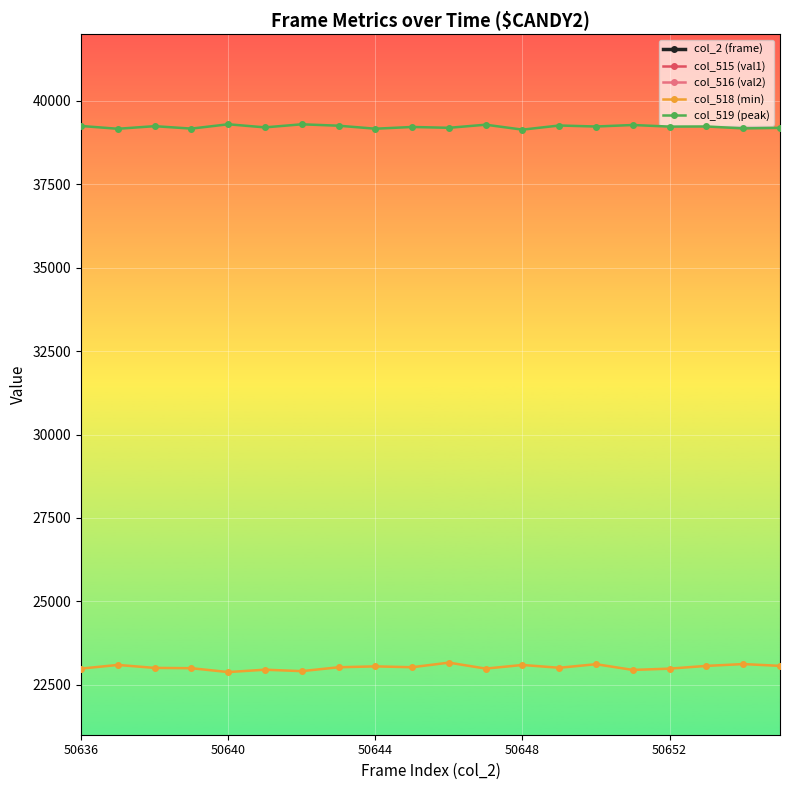

What are all the series names shown in the legend?

col_2 (frame), col_515 (val1), col_516 (val2), col_518 (min), col_519 (peak)